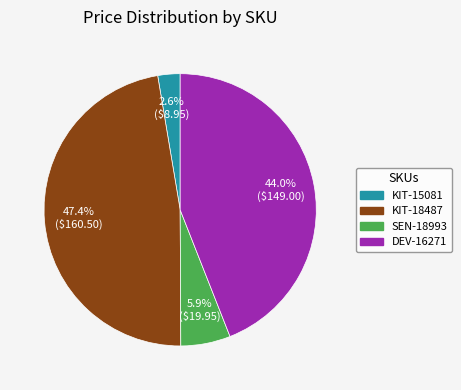

To the nearest percent, what portion does KIT-18487 represent?

47%